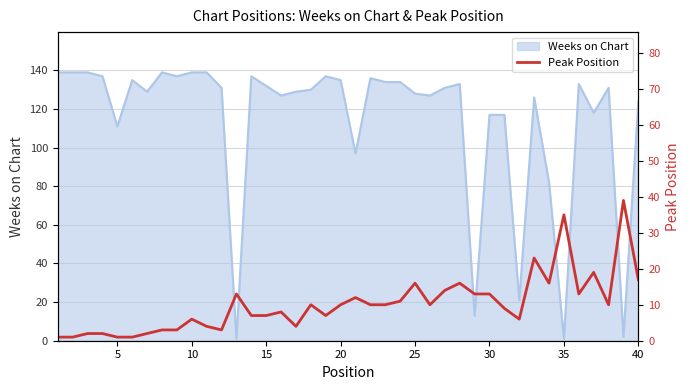

How many data points are above 10?

15